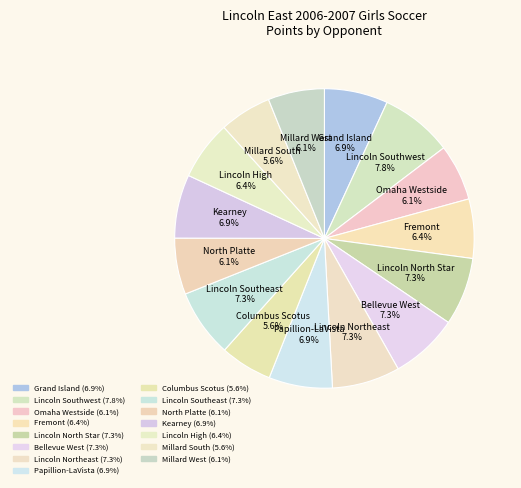

The Millard South slice represents 6% of the pie. True or false?

True